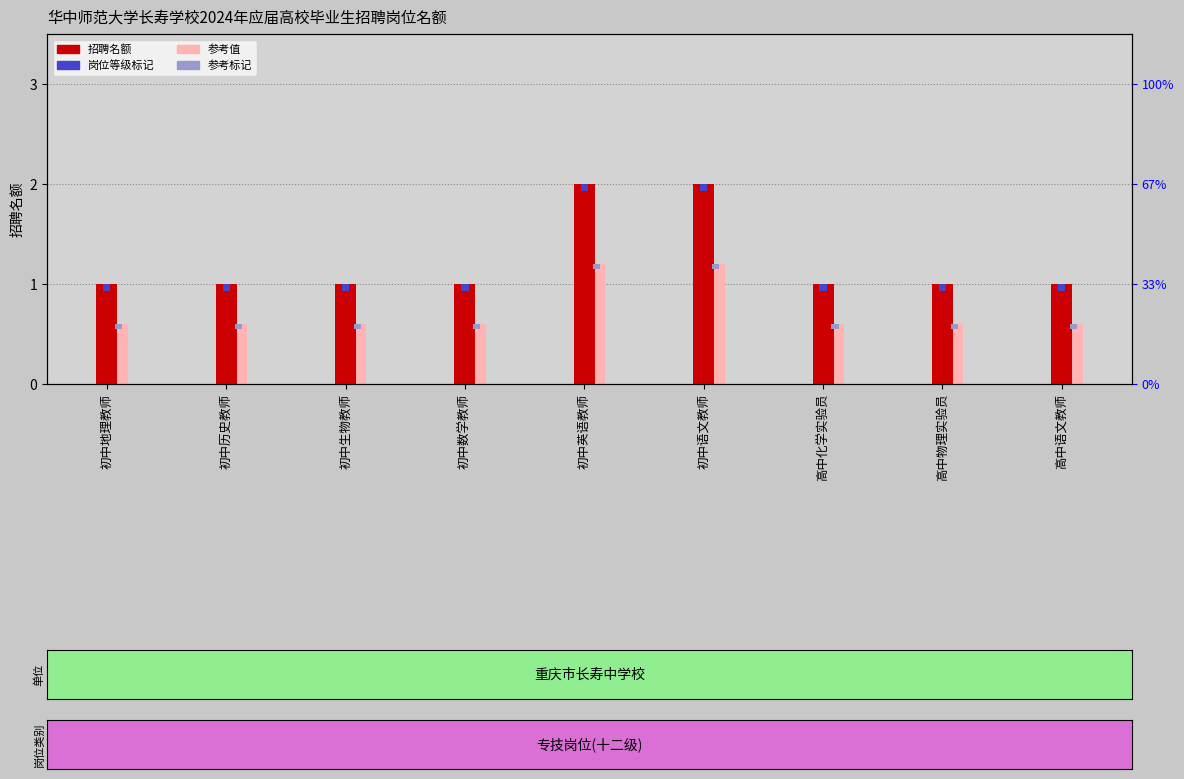

What is the total value across all series at 初中英语教师?

3.2